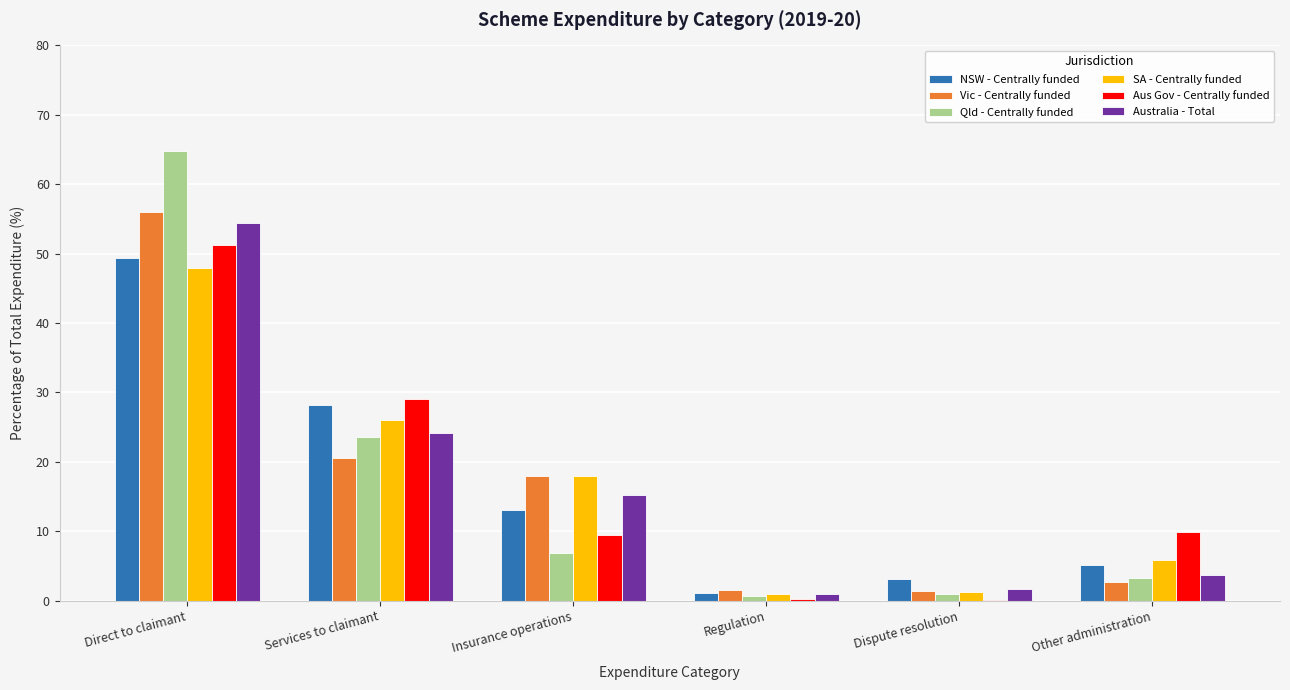

The SA - Centrally funded series shows 17.9 at Insurance operations. True or false?

True